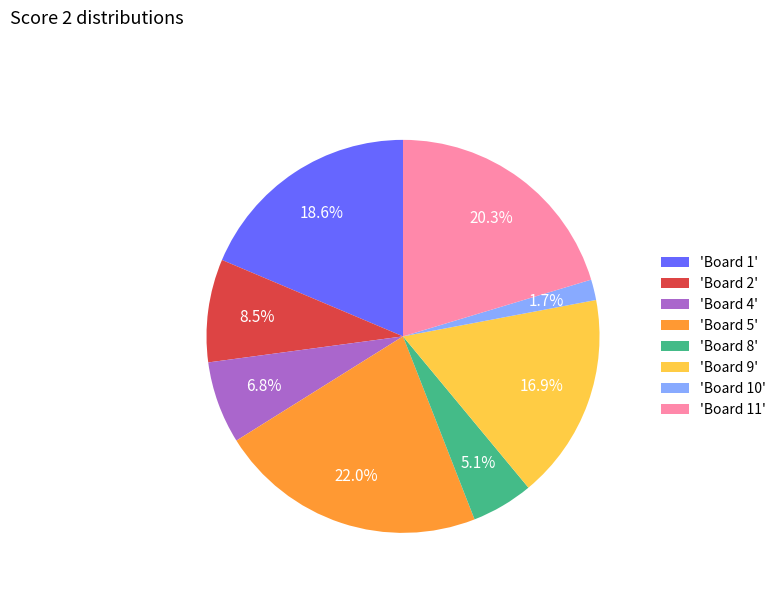

To the nearest percent, what is the average slice percentage?

12%